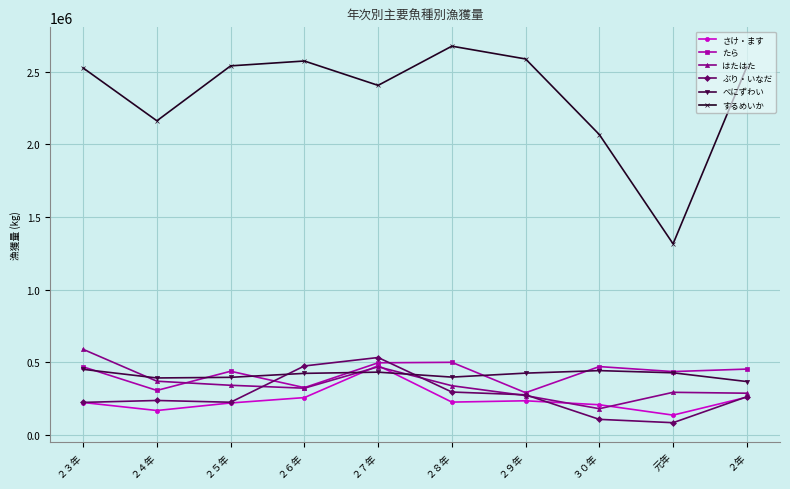

What is the minimum value for たら?

291357